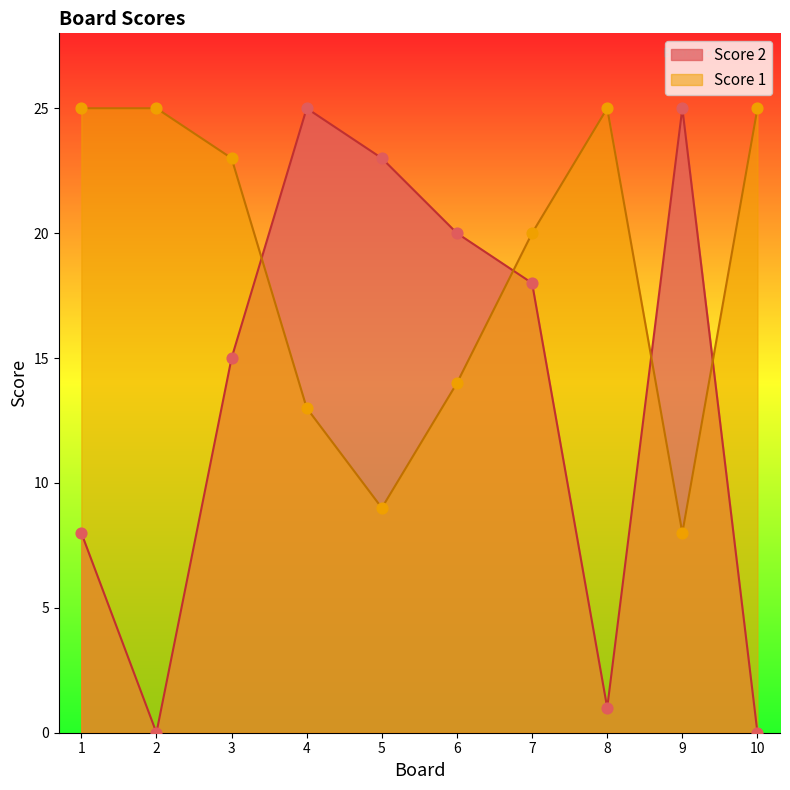

At how many categories does at least one series exceed 22?

8